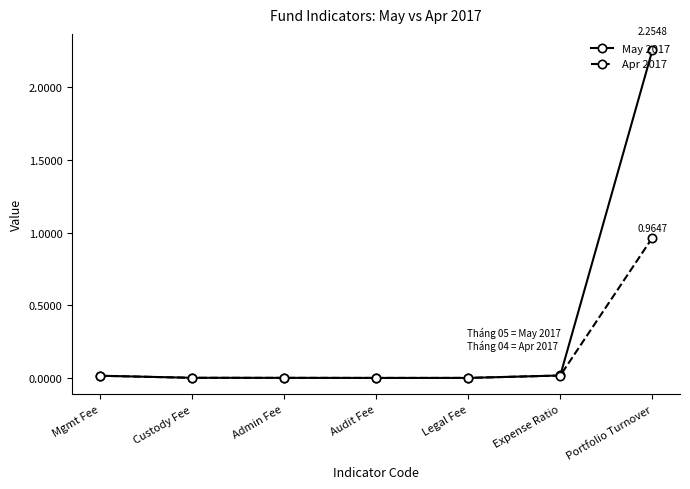

Does the chart display data point markers on the line(s)?

Yes